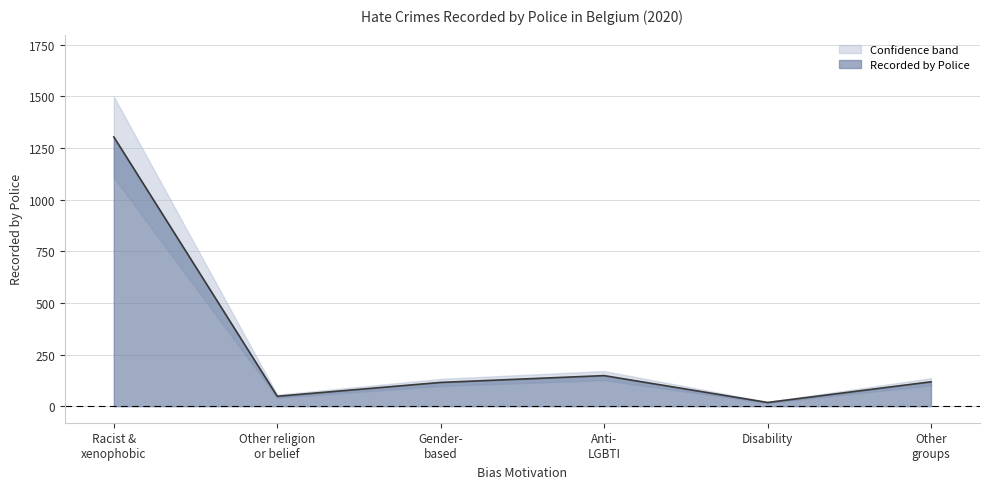

Between Gender- based and Other groups, which is larger?

Other groups